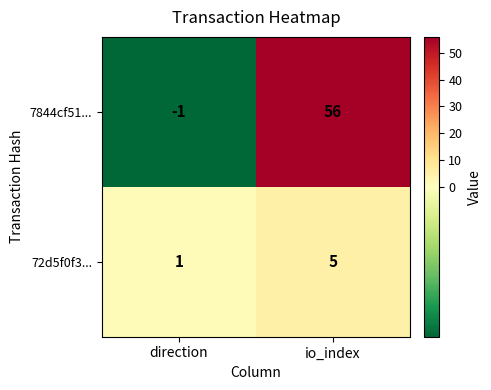

What is the difference between the maximum and minimum values in the 72d5f0f3... series?

4